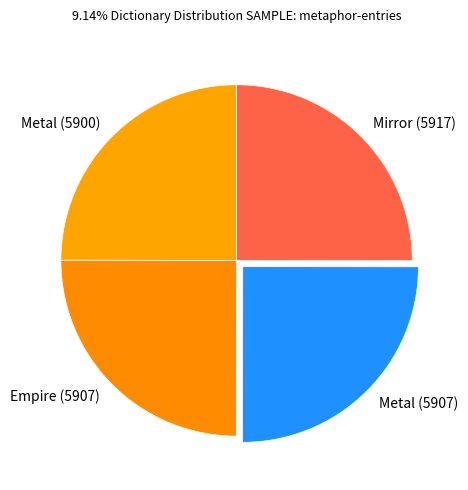

Approximately how many times larger is the value at Mirror (5917) compared to Metal (5907)?

1.0